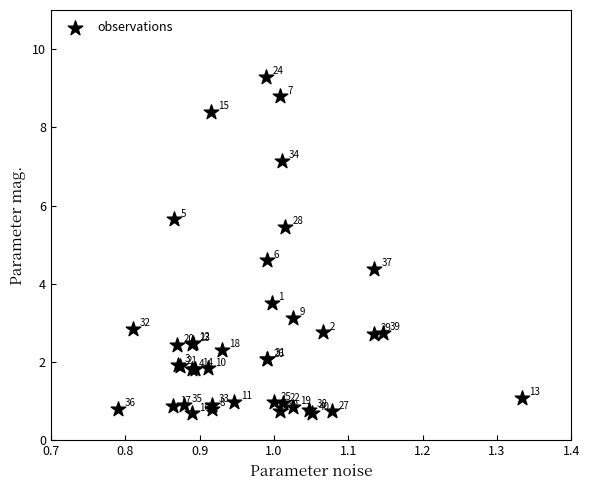

What Y value in the scatter plot is closest to 4?

4.4